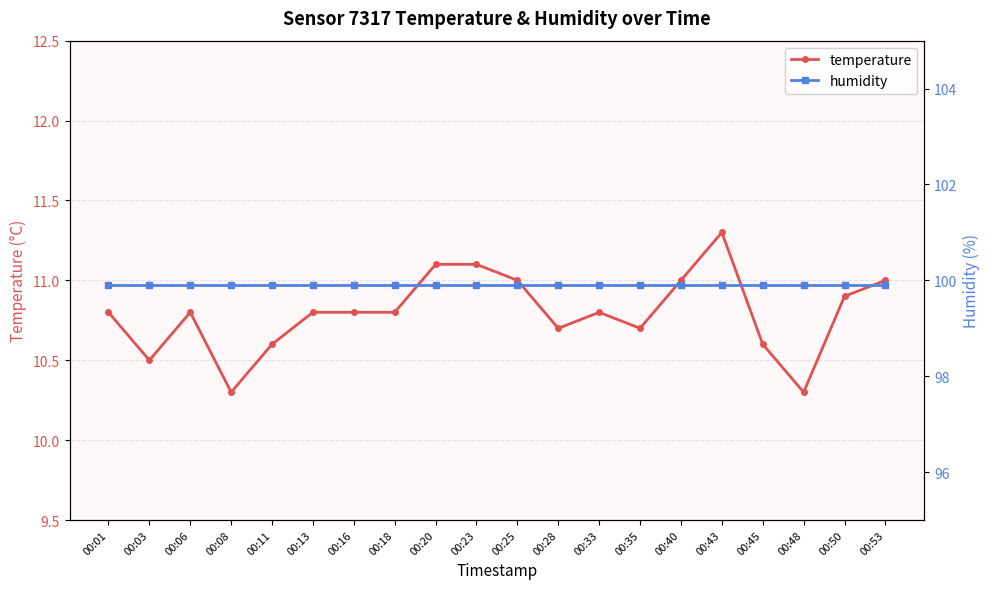

Is it true that humidity equals 20.3 at 00:13?

False